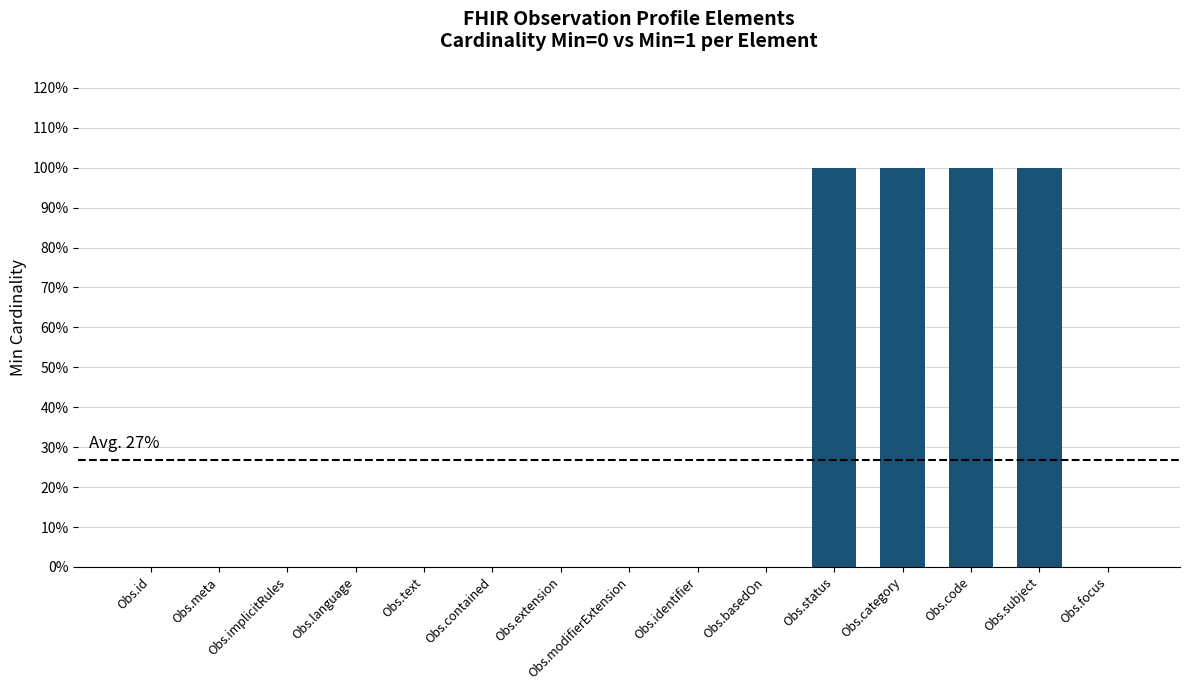

What is the change in value from Obs.contained to Obs.subject?

+1